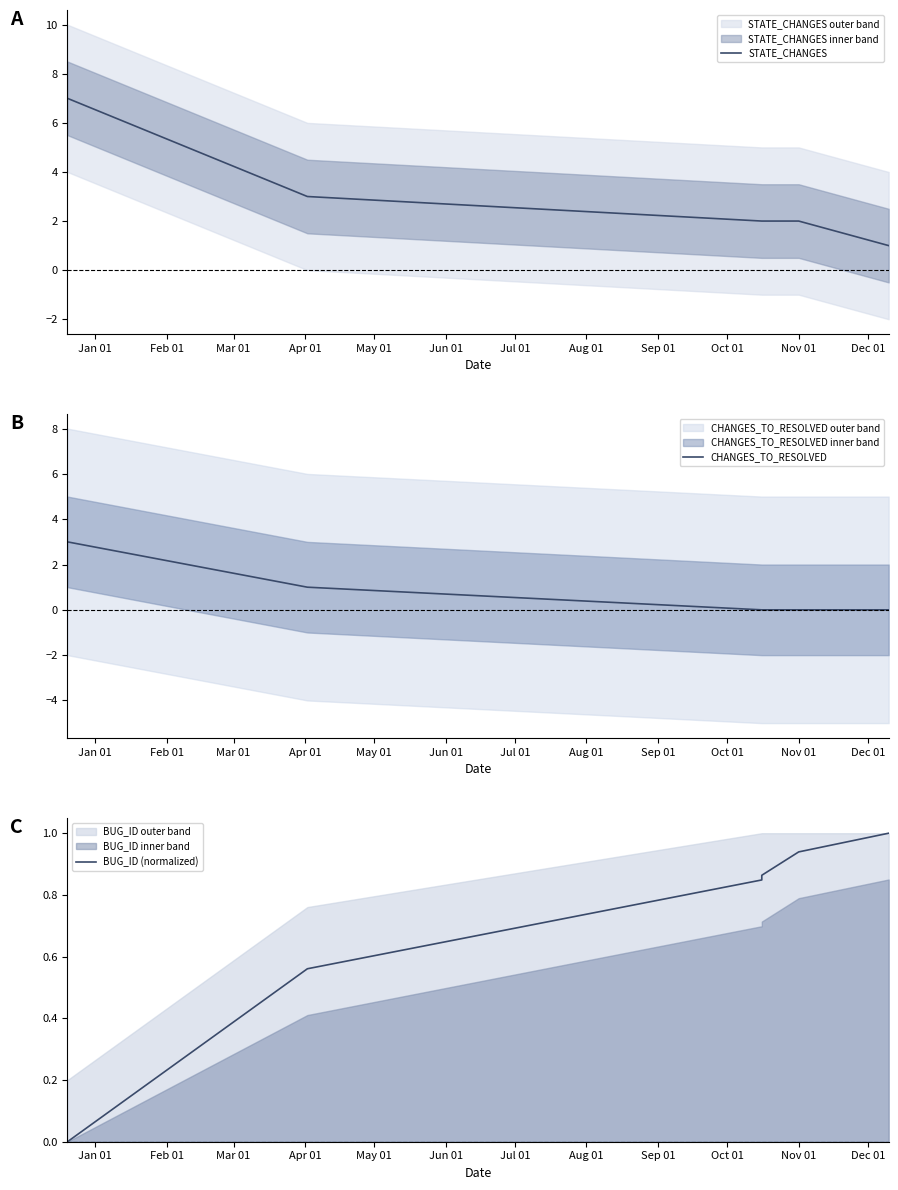

True or false: BUG_ID (normalized) has more than 1 points higher than both neighbors.

False